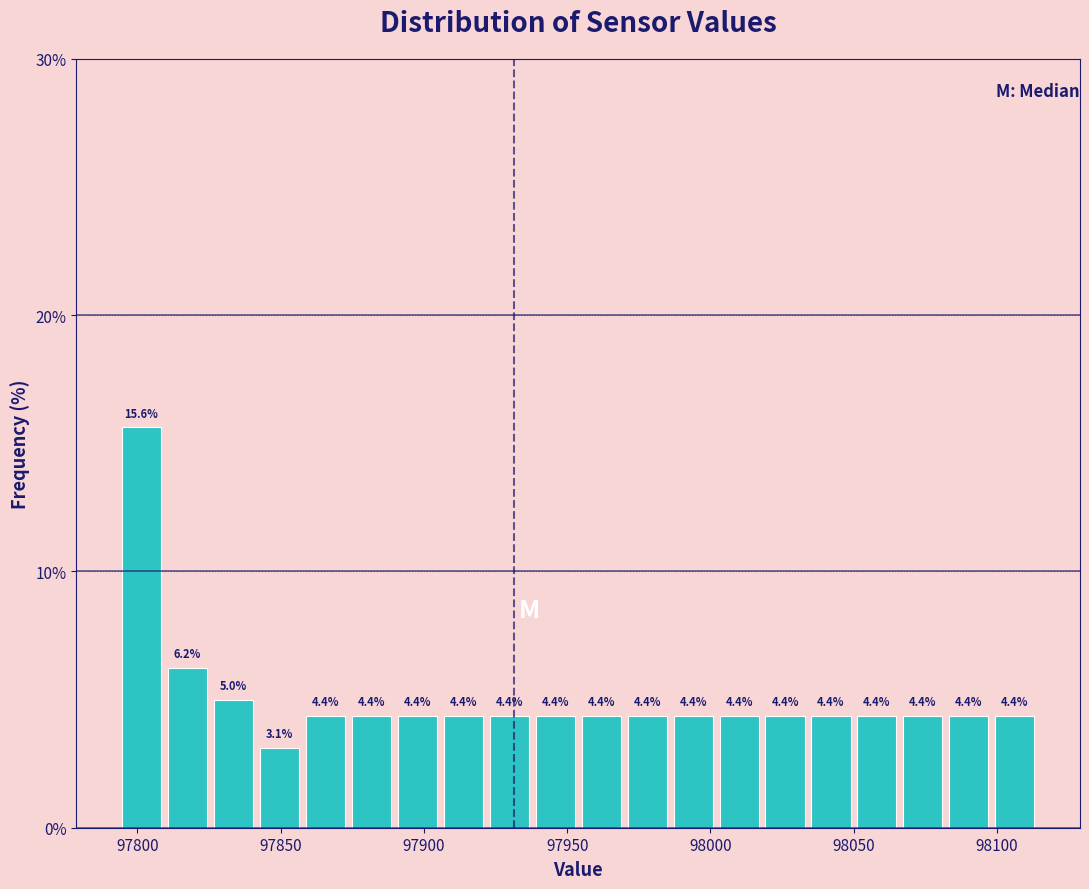

Read against the x-axis, roughly where is the centre of the tallest bar?

97800